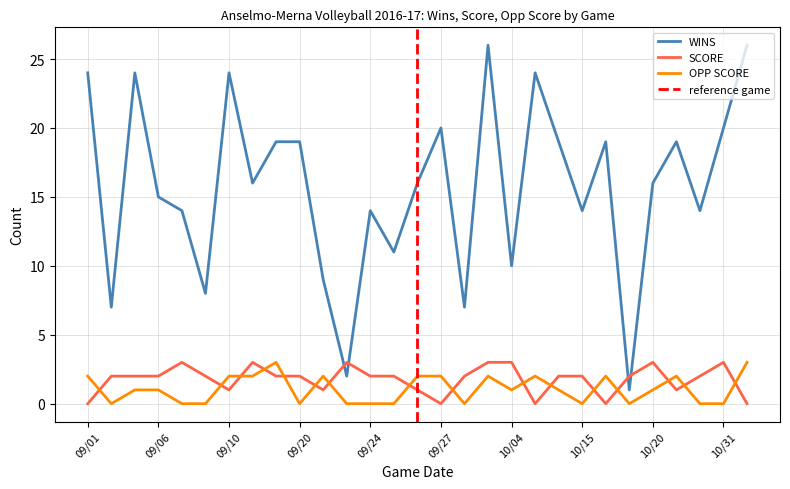

What is the label of the 12th point from the right?

09/30